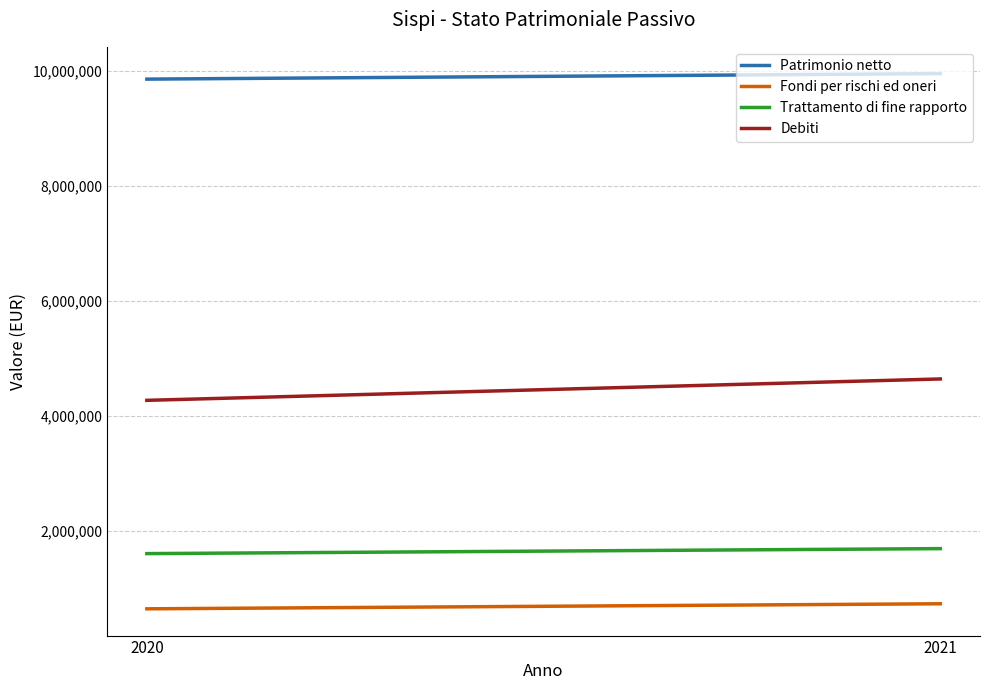

Between 2021 and 2020, which series saw the biggest shift?

Debiti